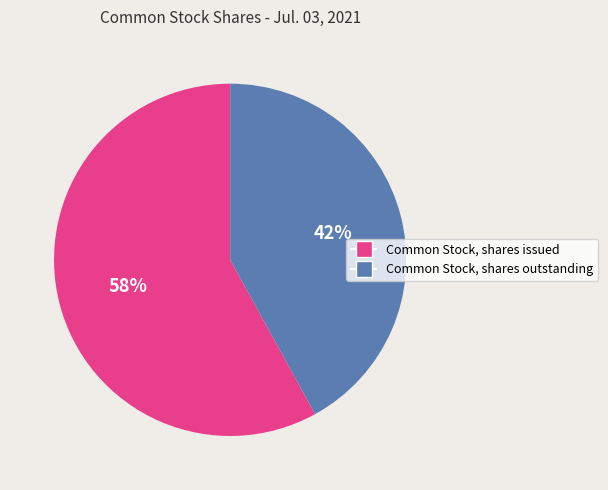

To the nearest percent, what is the difference between the largest and smallest slice percentages?

16%